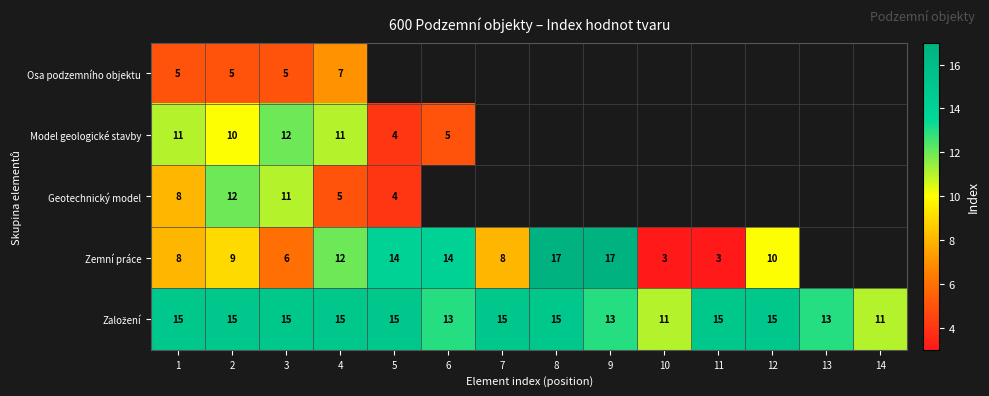

Is it true that Osa podzemního objektu equals 5 at 4?

False